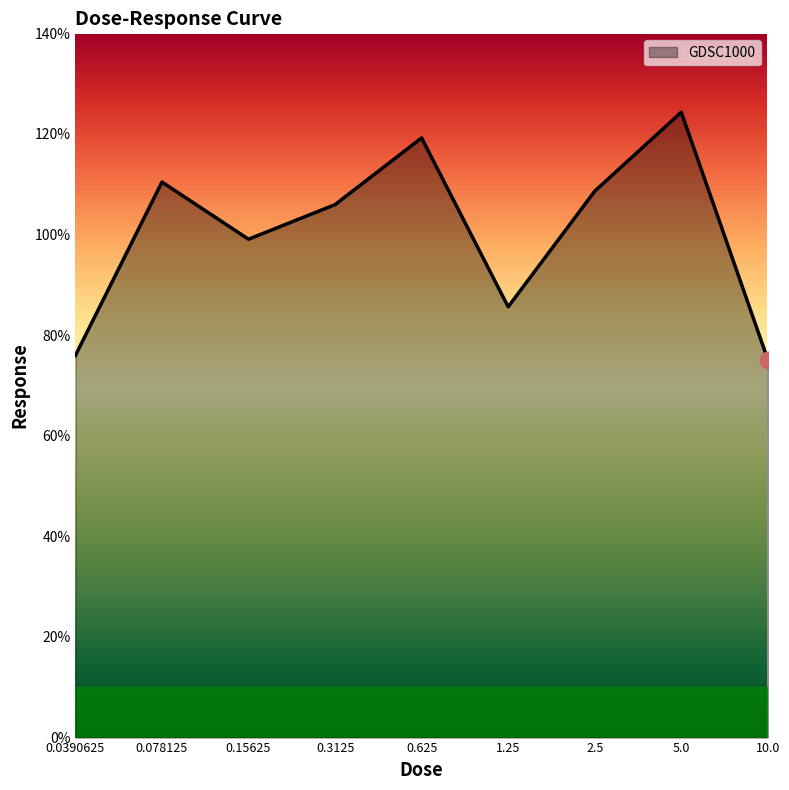

What is the greatest value displayed?

124.3